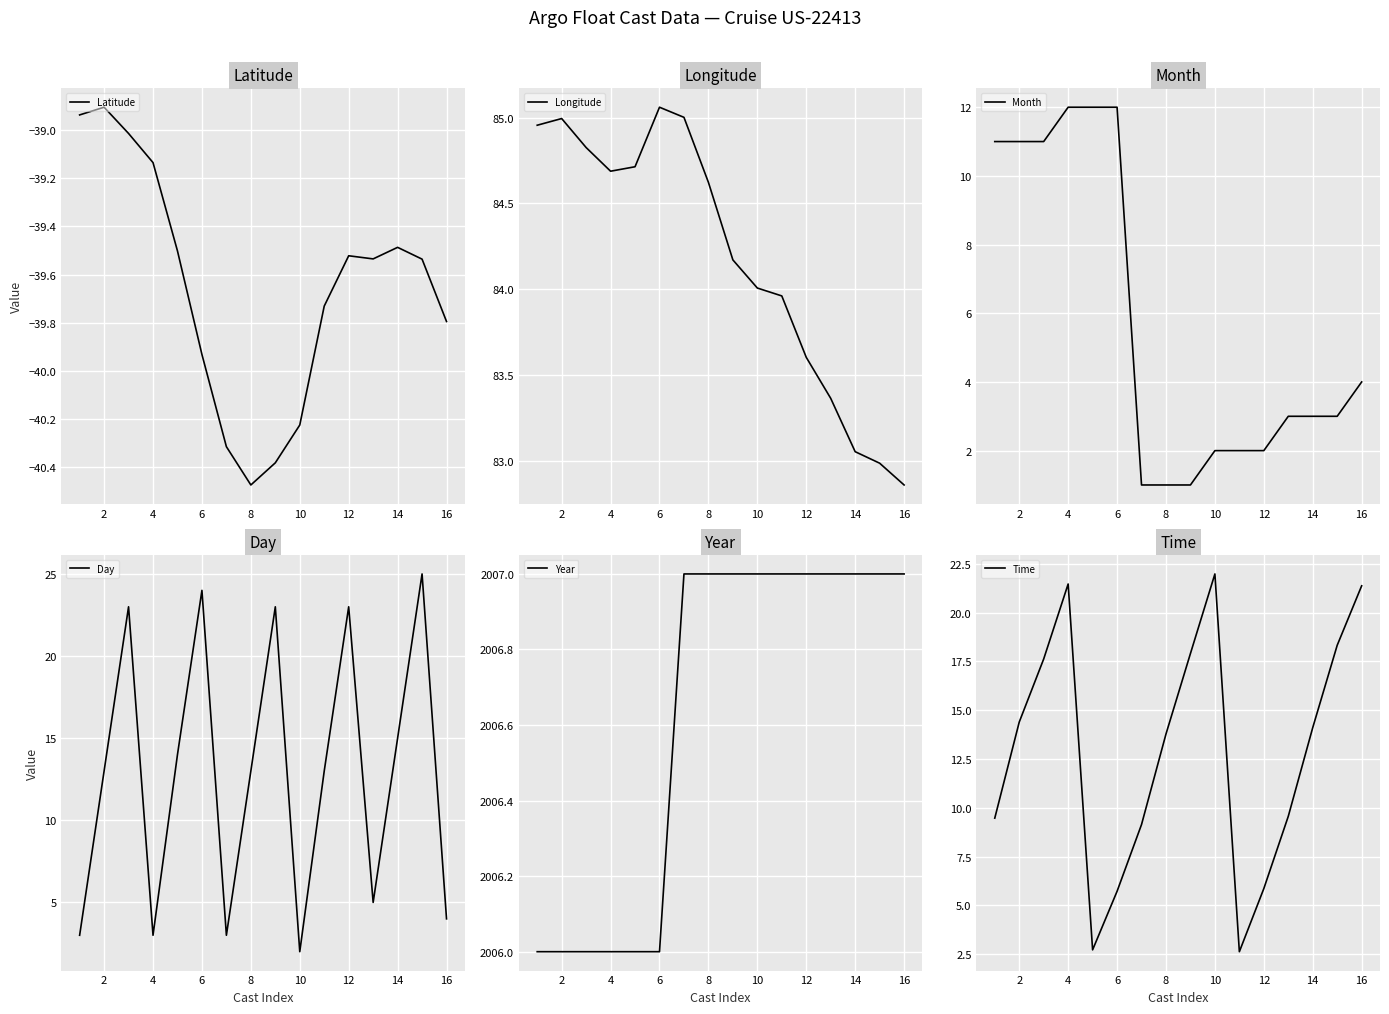

Which category has the highest value in the Longitude series?

6